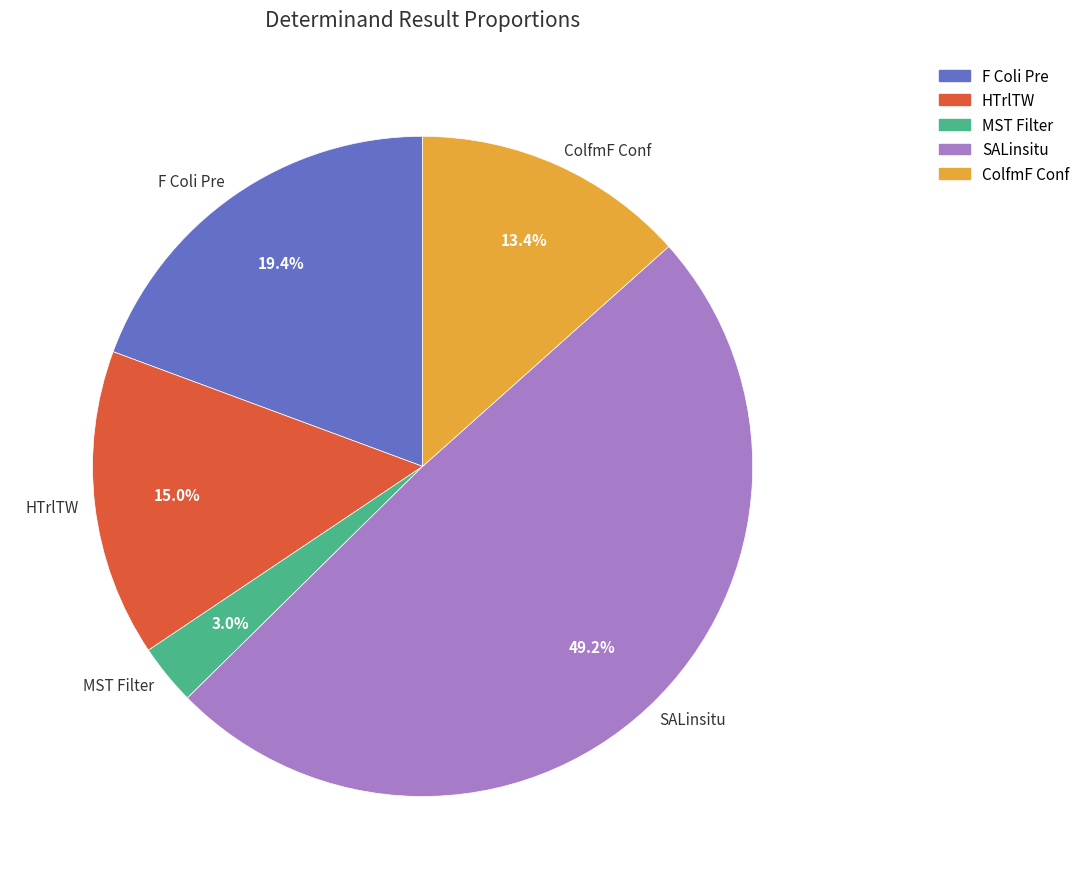

The MST Filter slice represents 3% of the pie. True or false?

True